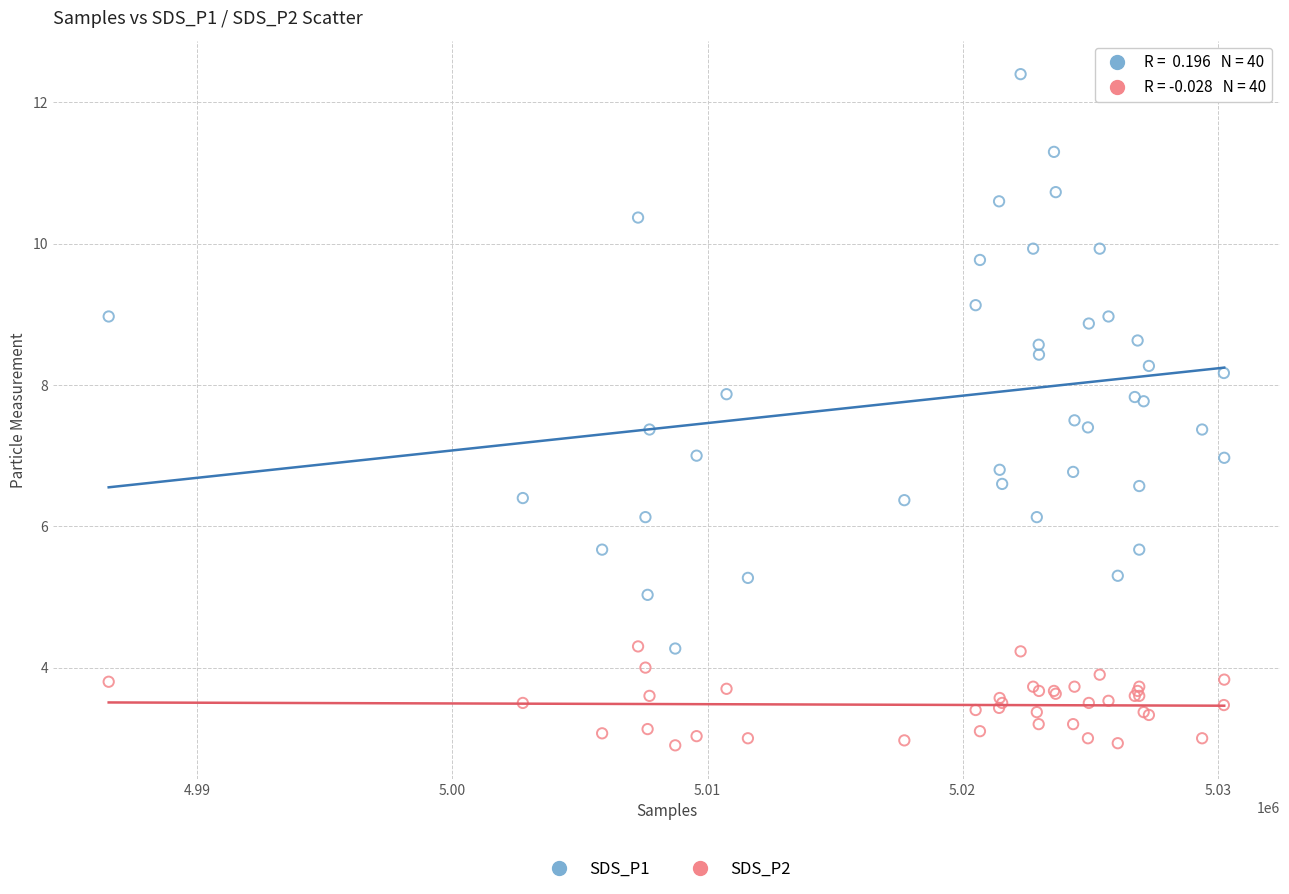

Which series has the widest spread of Y values?

SDS_P1